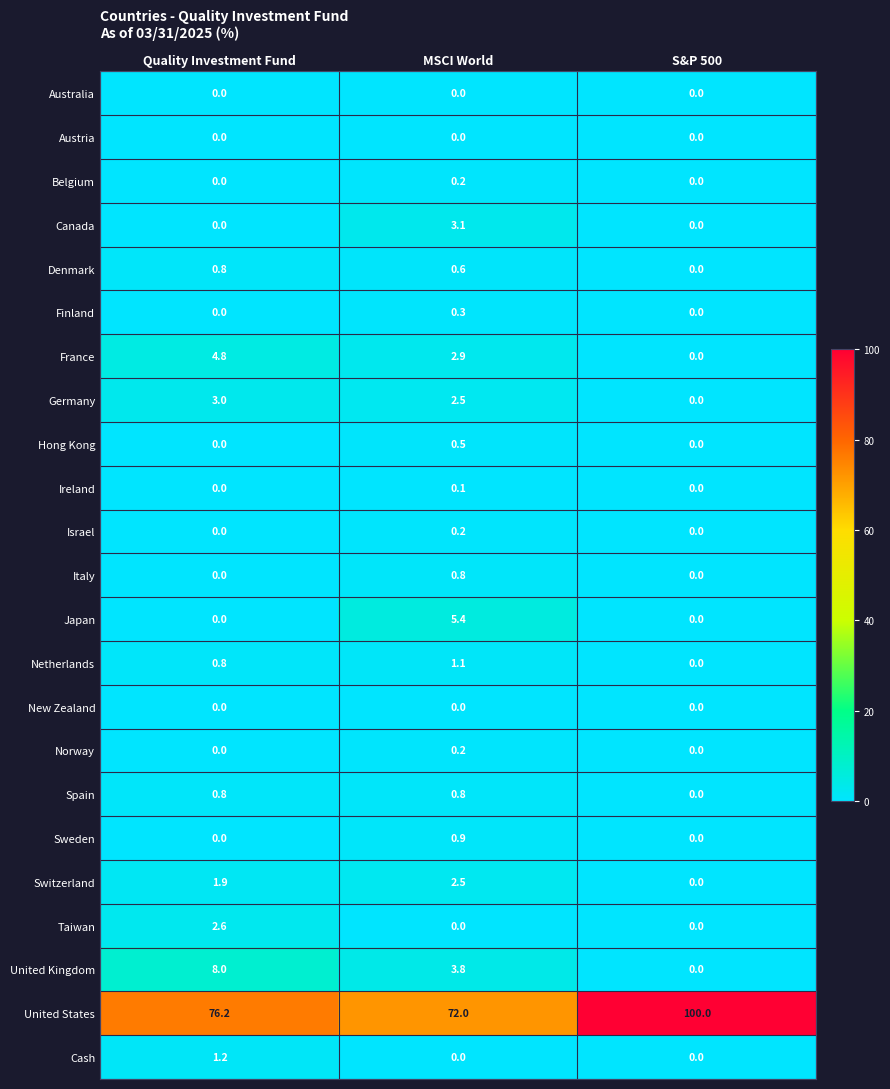

What is the sum of the Switzerland values at MSCI World and S&P 500?

2.5